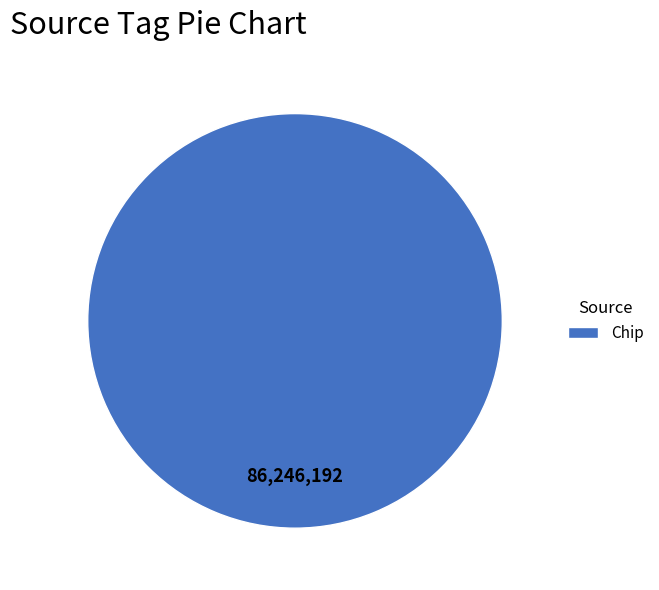

The Chip slice represents 86% of the pie. True or false?

False